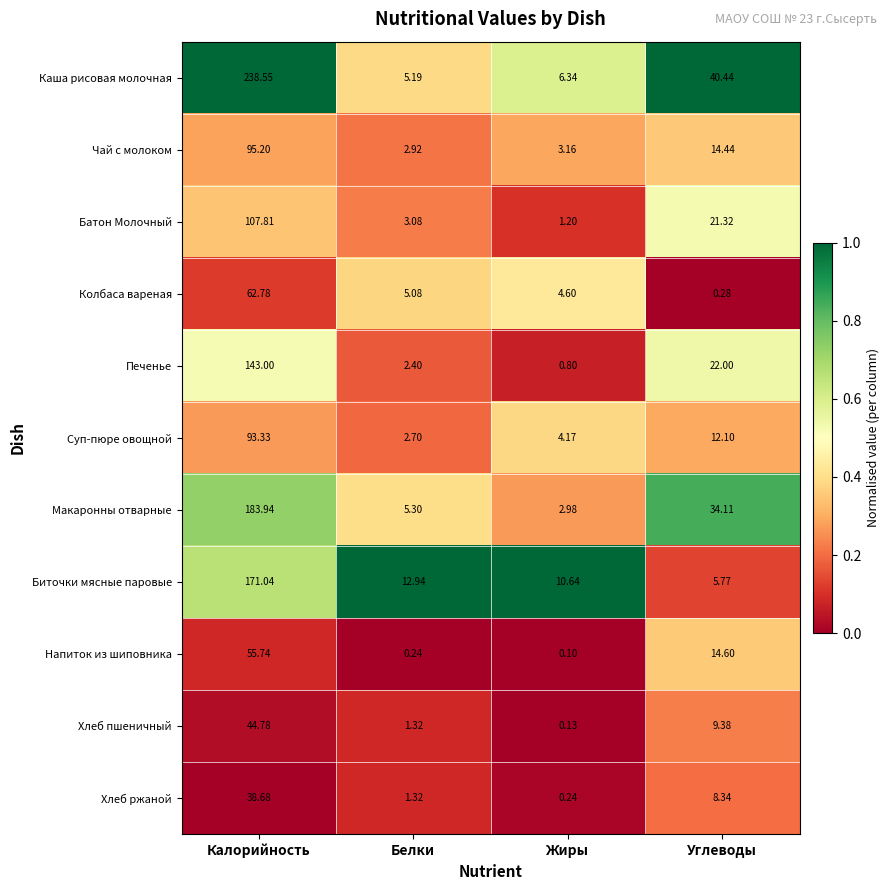

Which series has the largest total across all categories?

Каша рисовая молочная